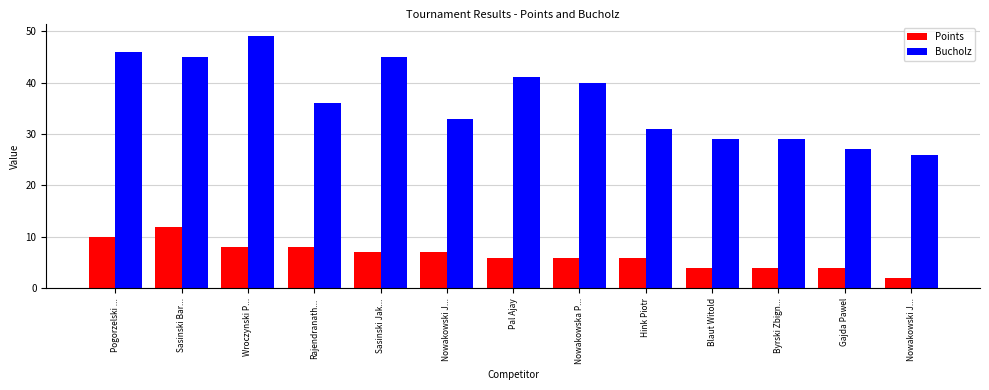

Count the number of categories in the chart.

13